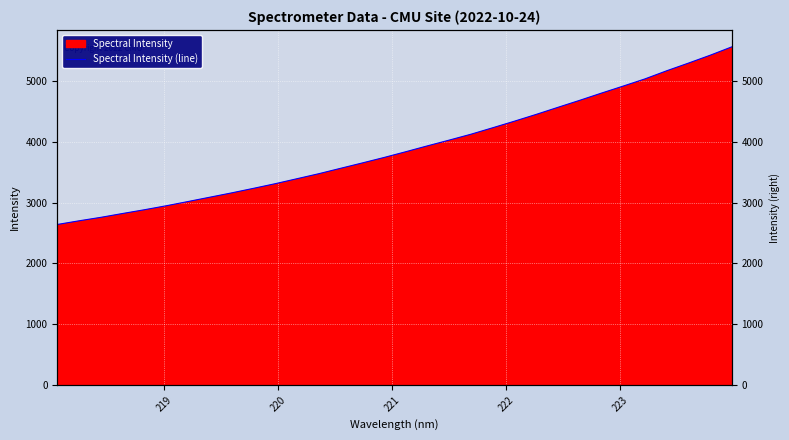

Reading right to left, transcribe all the data shown in this chart.

5557.6	5419.6	5290.2	5164.3	5031.0	4913.2	4797.6	4679.2	4564.3	4448.2	4336.8	4228.8	4122.5	4025.8	3931.5	3834.7	3740.1	3650.3	3562.1	3473.5	3391.4	3309.7	3233.2	3159.0	3088.2	3017.3	2947.6	2882.4	2820.8	2757.7	2700.7	2640.4